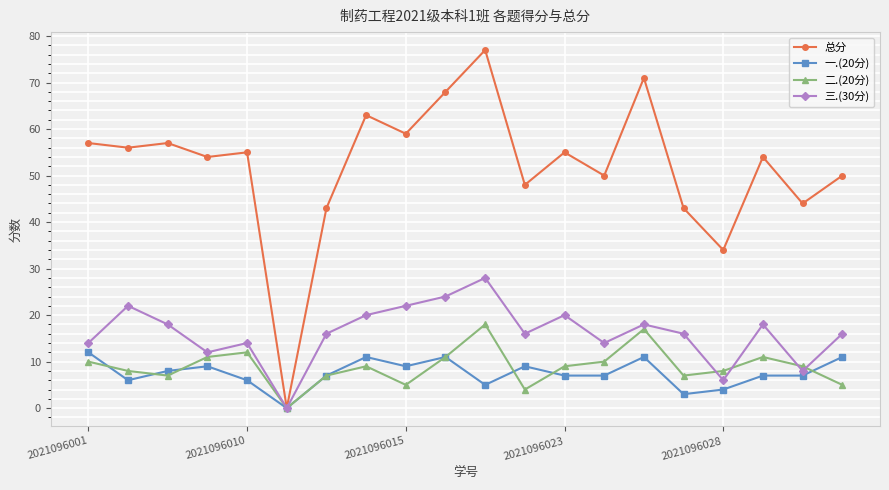

List the series in order of their peak value, highest first.

总分, 三.(30分), 二.(20分), 一.(20分)